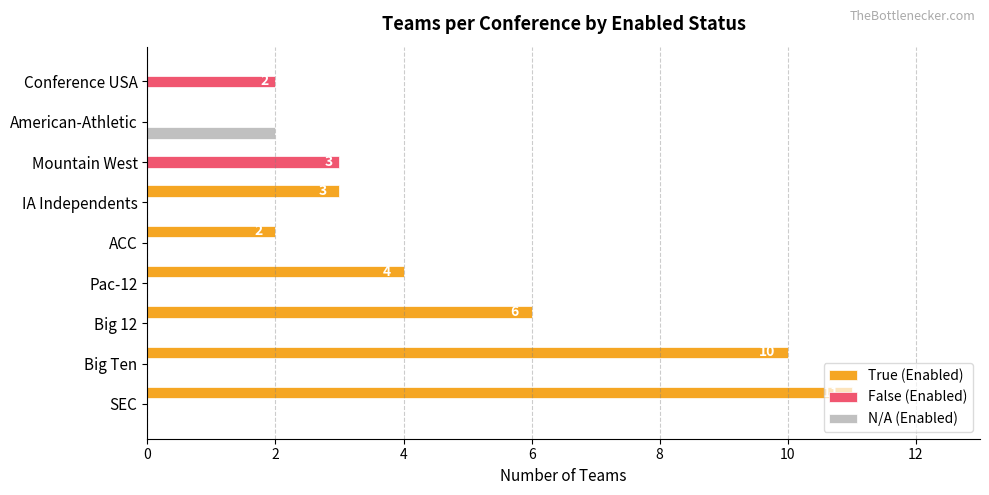

What are all the series names shown in the legend?

True (Enabled), False (Enabled), N/A (Enabled)